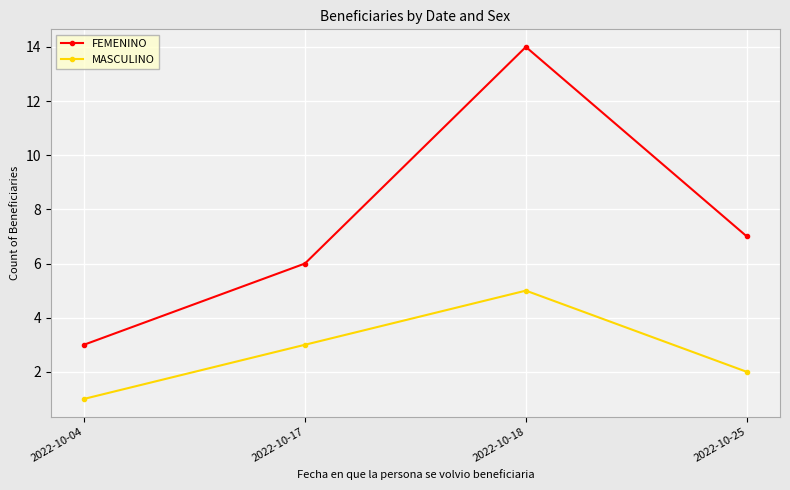

Reading left to right, what are all the values shown in this chart?

FEMENINO: 2022-10-04=3	2022-10-17=6	2022-10-18=14	2022-10-25=7
MASCULINO: 2022-10-04=1	2022-10-17=3	2022-10-18=5	2022-10-25=2